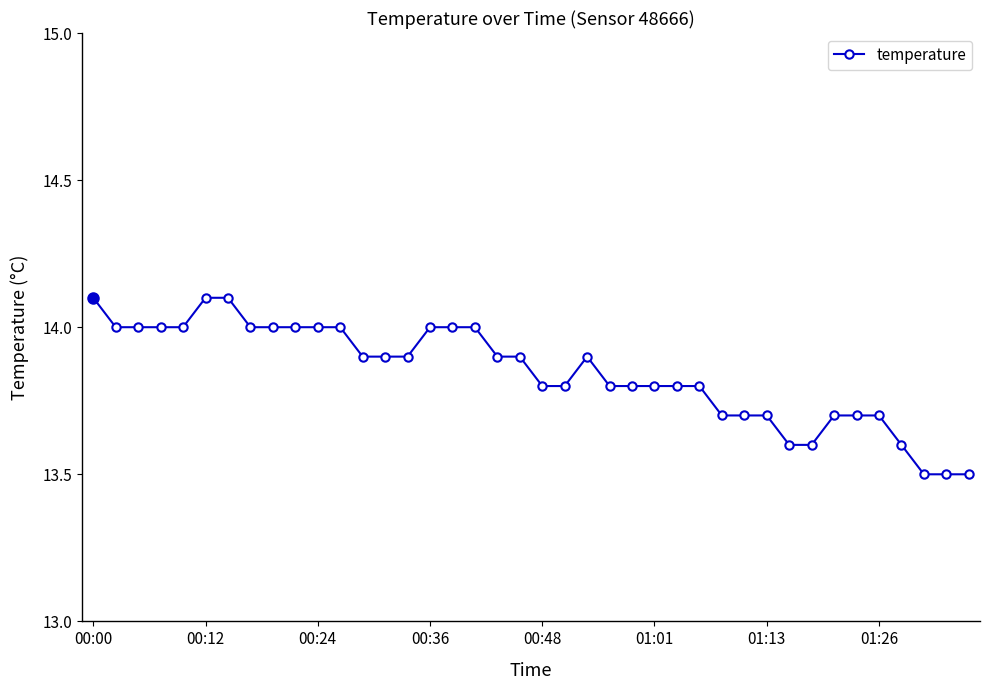

What is the value of the 34th point from the left?

13.7